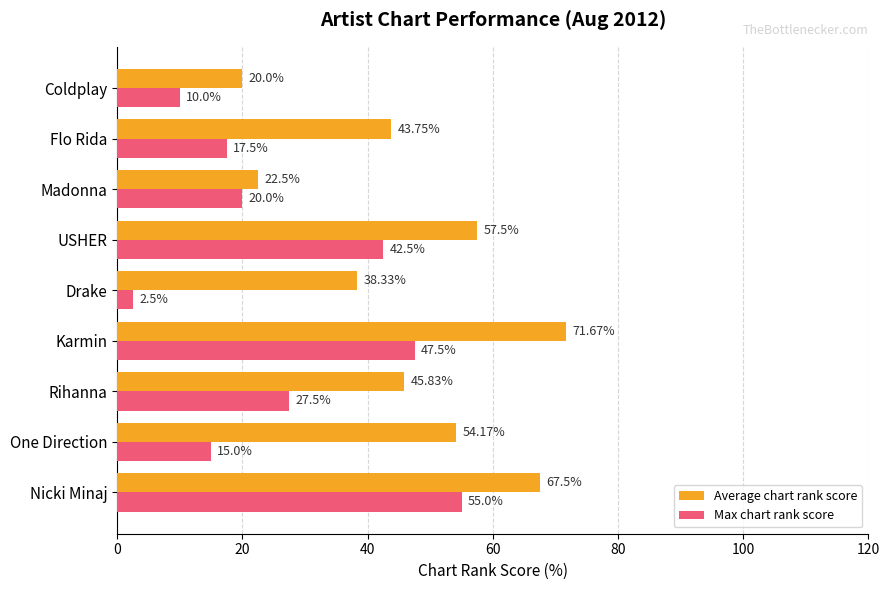

What is the greatest value displayed?

71.7